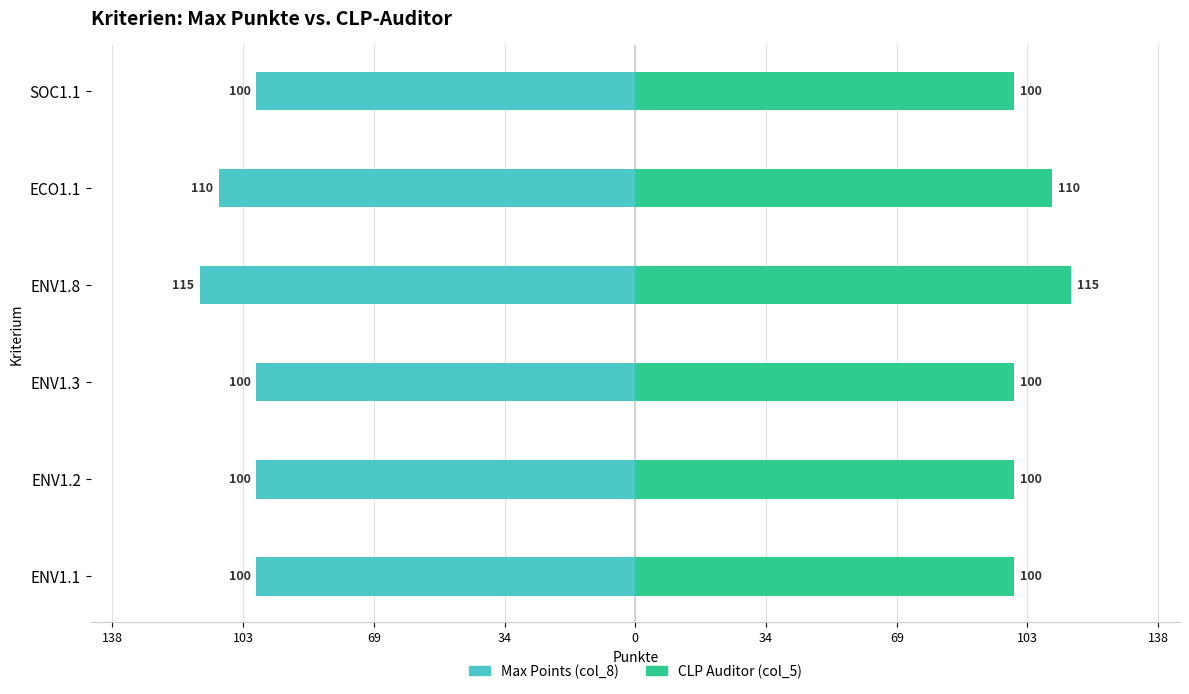

What is the maximum value for Max Points (col_8)?

-100